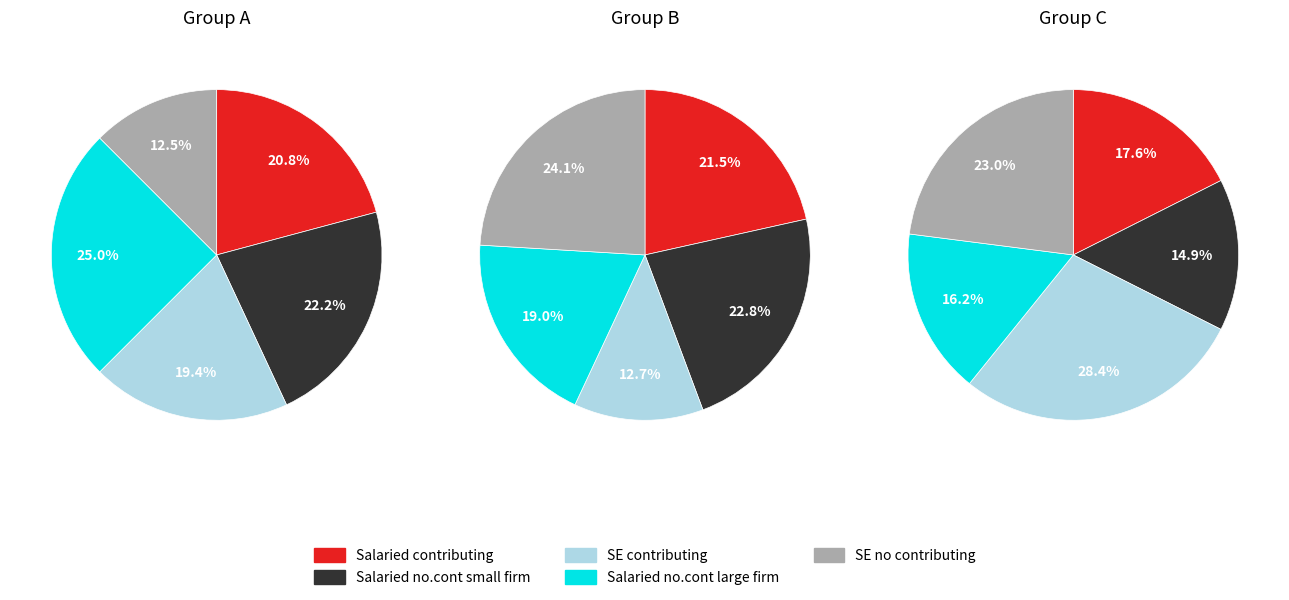

What percentage is the 8 slice, to the nearest percent?

16%